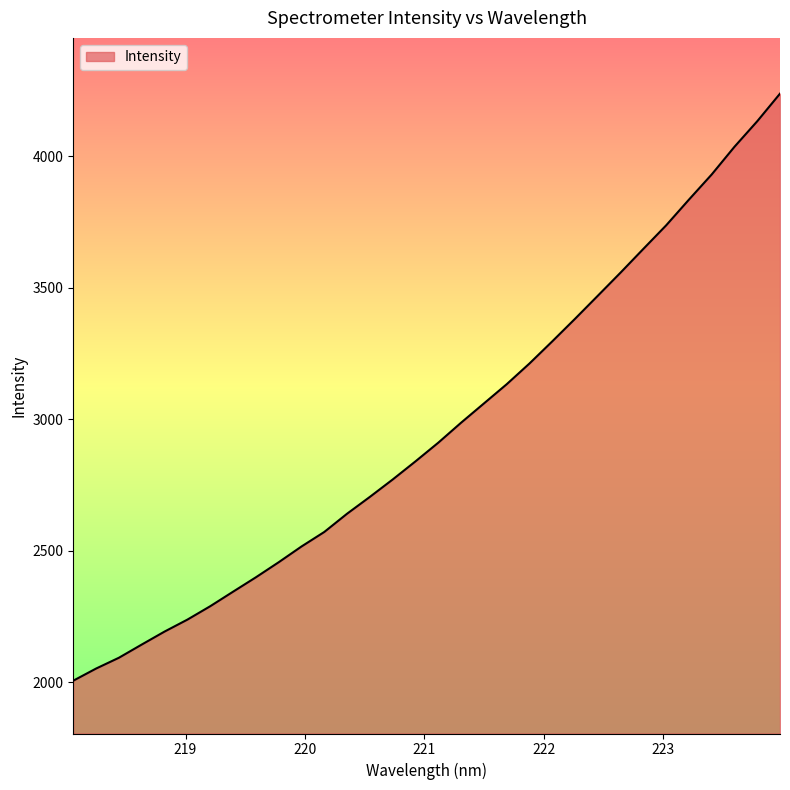

What is the smallest value displayed?

2006.6